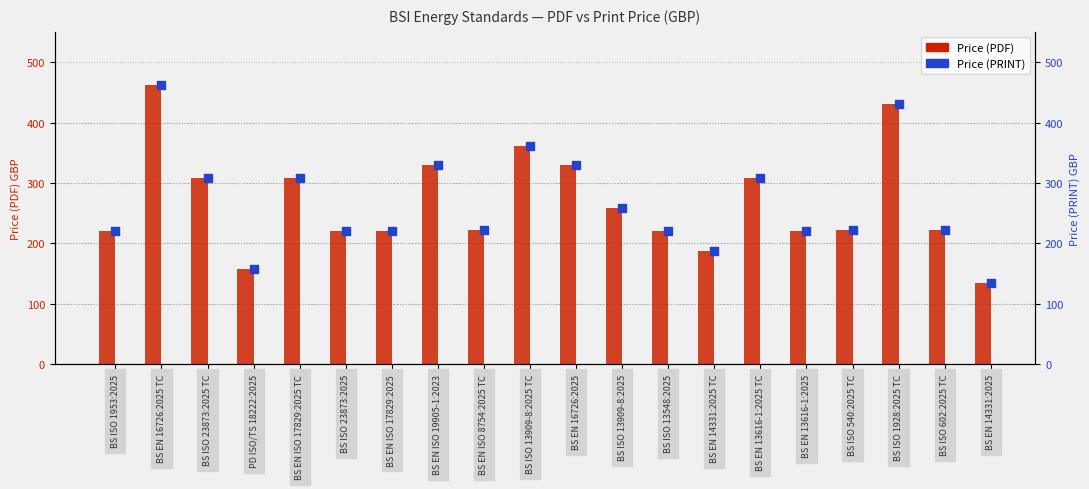

At which category is the sum across all series the highest?

BS EN 16726:2025 TC